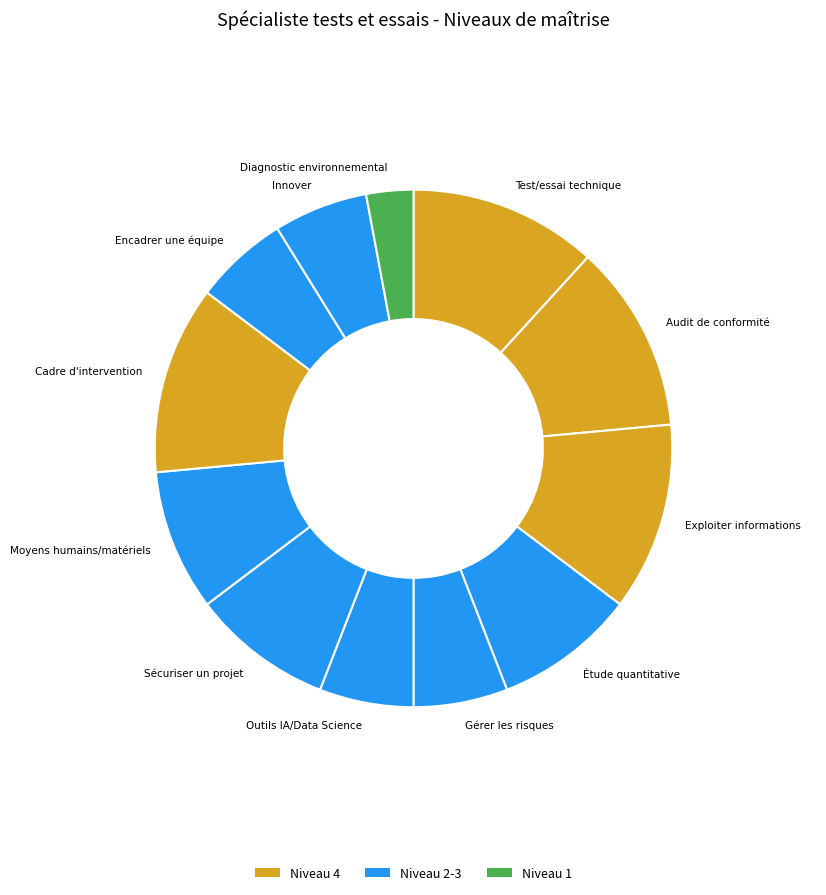

Is it true that Gérer les risques is 6% of the pie?

True